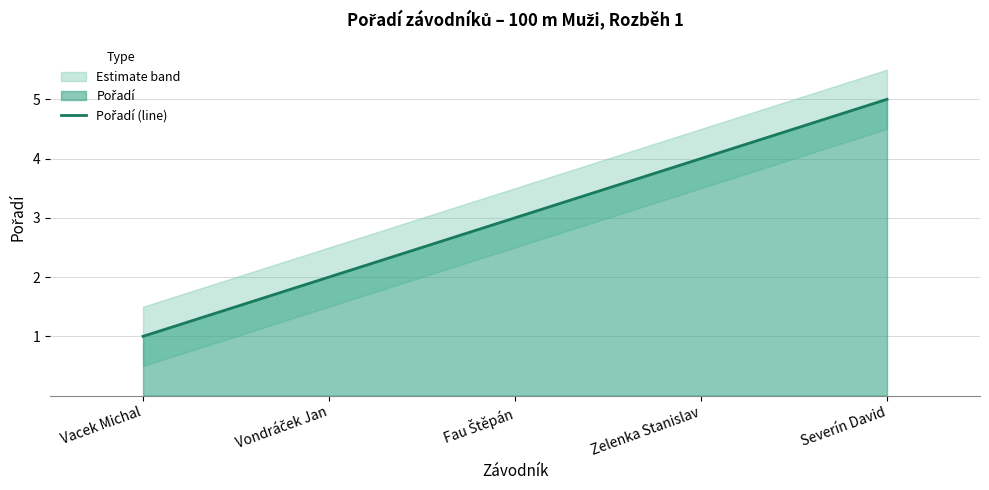

Reading left to right, list all the values displayed in this chart.

1	2	3	4	5